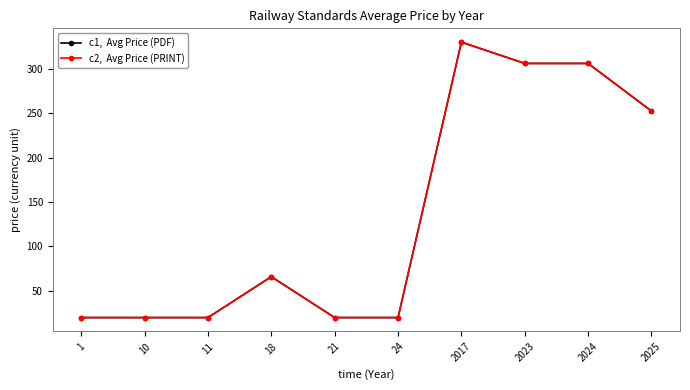

Does the chart have visible grid lines?

No